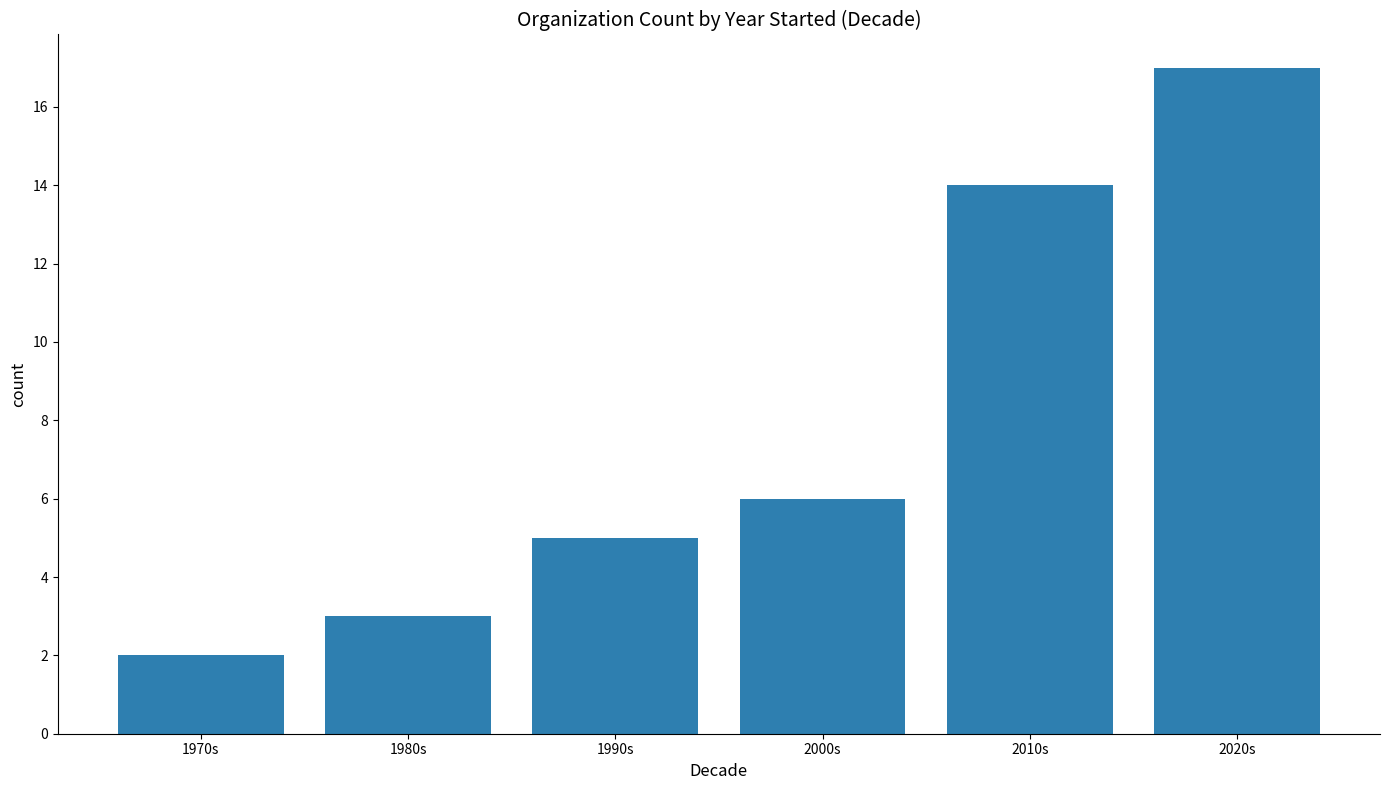

What position from the left is 1970s?

1